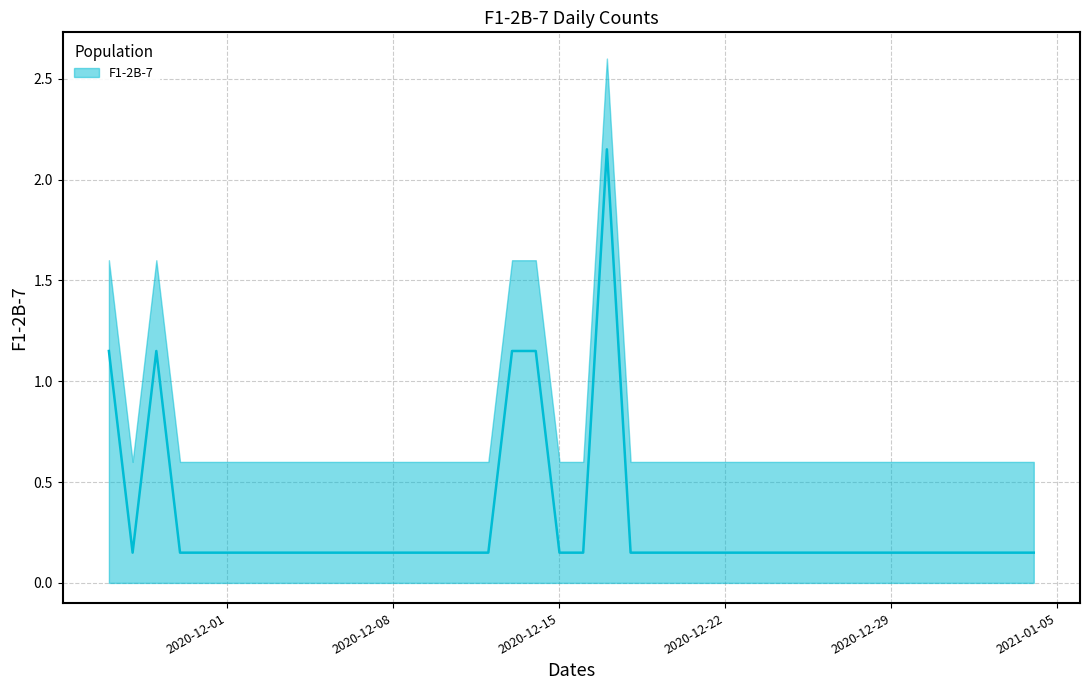

What is the difference between the maximum and minimum values?

2.0